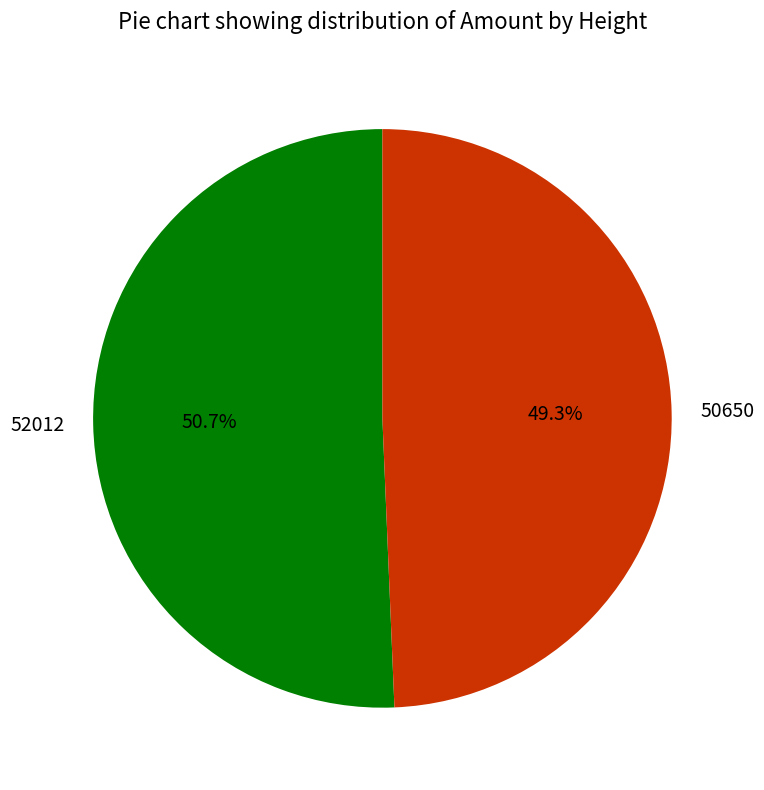

Between 50650 and 52012, which is larger?

52012